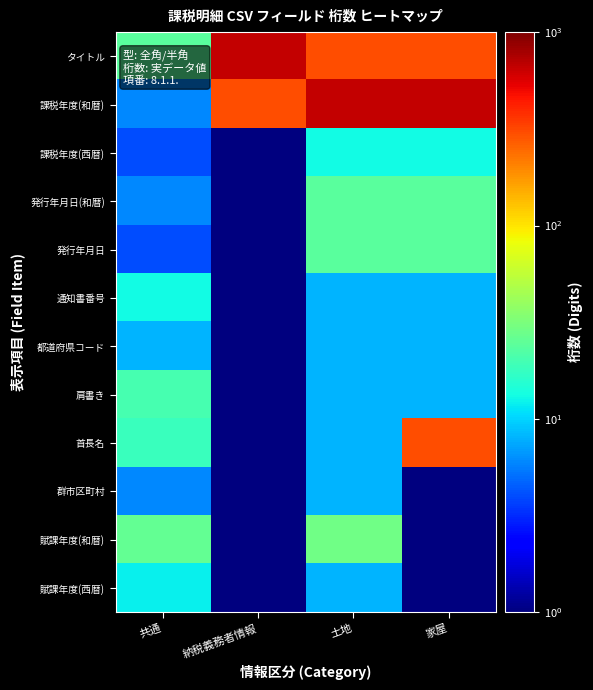

What is the total value across all series at 土地?

1092.0